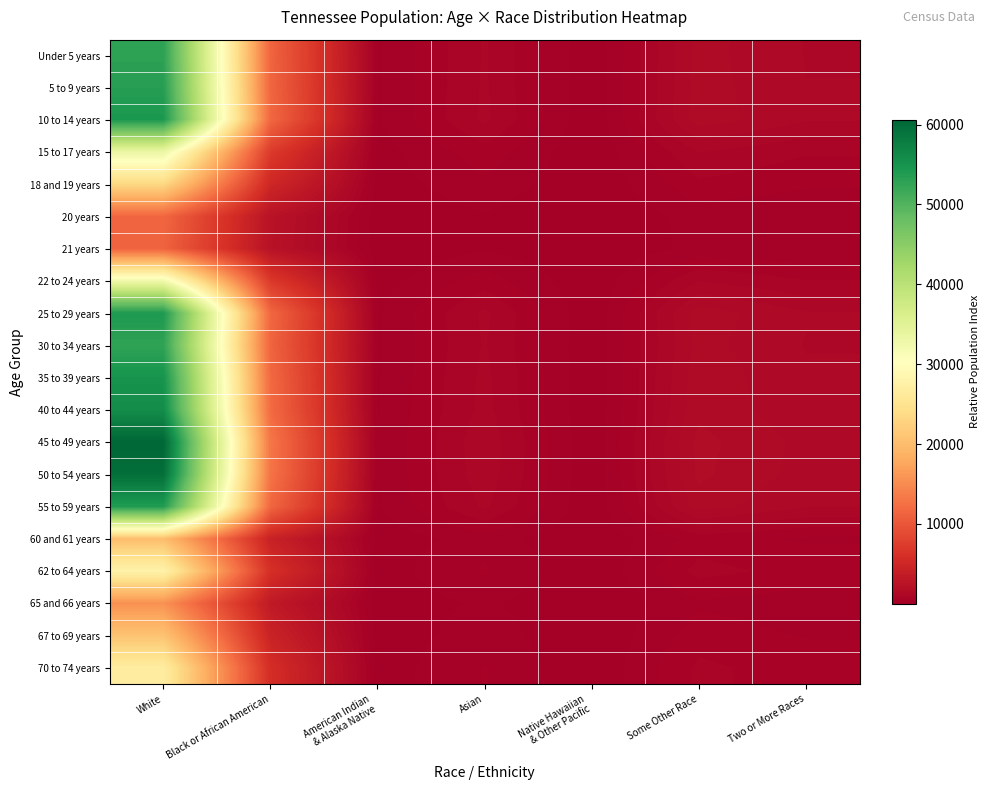

Reading left to right, what are all the values shown in this chart?

Under 5 years: White=52894.5	Black or African American=11362.6	American Indian
& Alaska Native=214.9	Asian=980.5	Native Hawaiian
& Other Pacific=39.1	Some Other Race=1525.5	Two or More Races=1182.2
5 to 9 years: White=53461.0	Black or African American=11484.3	American Indian
& Alaska Native=217.2	Asian=991.0	Native Hawaiian
& Other Pacific=39.6	Some Other Race=1541.9	Two or More Races=1194.9
10 to 14 years: White=54337.8	Black or African American=11672.6	American Indian
& Alaska Native=220.7	Asian=1007.3	Native Hawaiian
& Other Pacific=40.2	Some Other Race=1567.2	Two or More Races=1214.5
15 to 17 years: White=33342.2	Black or African American=7162.4	American Indian
& Alaska Native=135.4	Asian=618.1	Native Hawaiian
& Other Pacific=24.7	Some Other Race=961.6	Two or More Races=745.2
18 and 19 years: White=23362.1	Black or African American=5018.6	American Indian
& Alaska Native=94.9	Asian=433.1	Native Hawaiian
& Other Pacific=17.3	Some Other Race=673.8	Two or More Races=522.2
20 years: White=11592.8	Black or African American=2490.3	American Indian
& Alaska Native=47.1	Asian=214.9	Native Hawaiian
& Other Pacific=8.6	Some Other Race=334.4	Two or More Races=259.1
21 years: White=11200.6	Black or African American=2406.1	American Indian
& Alaska Native=45.5	Asian=207.6	Native Hawaiian
& Other Pacific=8.3	Some Other Race=323.0	Two or More Races=250.3
22 to 24 years: White=32491.6	Black or African American=6979.7	American Indian
& Alaska Native=132.0	Asian=602.3	Native Hawaiian
& Other Pacific=24.0	Some Other Race=937.1	Two or More Races=726.2
25 to 29 years: White=54174.6	Black or African American=11637.6	American Indian
& Alaska Native=220.1	Asian=1004.3	Native Hawaiian
& Other Pacific=40.1	Some Other Race=1562.5	Two or More Races=1210.8
30 to 34 years: White=52700.0	Black or African American=11320.8	American Indian
& Alaska Native=214.1	Asian=976.9	Native Hawaiian
& Other Pacific=39.0	Some Other Race=1519.9	Two or More Races=1177.9
35 to 39 years: White=54944.9	Black or African American=11803.1	American Indian
& Alaska Native=223.2	Asian=1018.6	Native Hawaiian
& Other Pacific=40.7	Some Other Race=1584.7	Two or More Races=1228.1
40 to 44 years: White=55838.1	Black or African American=11994.9	American Indian
& Alaska Native=226.8	Asian=1035.1	Native Hawaiian
& Other Pacific=41.3	Some Other Race=1610.4	Two or More Races=1248.0
45 to 49 years: White=60582.5	Black or African American=13014.1	American Indian
& Alaska Native=246.1	Asian=1123.1	Native Hawaiian
& Other Pacific=44.8	Some Other Race=1747.3	Two or More Races=1354.1
50 to 54 years: White=59578.8	Black or African American=12798.5	American Indian
& Alaska Native=242.0	Asian=1104.5	Native Hawaiian
& Other Pacific=44.1	Some Other Race=1718.3	Two or More Races=1331.6
55 to 59 years: White=53825.5	Black or African American=11562.6	American Indian
& Alaska Native=218.7	Asian=997.8	Native Hawaiian
& Other Pacific=39.8	Some Other Race=1552.4	Two or More Races=1203.0
60 and 61 years: White=20134.4	Black or African American=4325.2	American Indian
& Alaska Native=81.8	Asian=373.2	Native Hawaiian
& Other Pacific=14.9	Some Other Race=580.7	Two or More Races=450.0
62 to 64 years: White=27949.5	Black or African American=6004.0	American Indian
& Alaska Native=113.5	Asian=518.1	Native Hawaiian
& Other Pacific=20.7	Some Other Race=806.1	Two or More Races=624.7
65 and 66 years: White=15557.1	Black or African American=3341.9	American Indian
& Alaska Native=63.2	Asian=288.4	Native Hawaiian
& Other Pacific=11.5	Some Other Race=448.7	Two or More Races=347.7
67 to 69 years: White=20829.5	Black or African American=4474.5	American Indian
& Alaska Native=84.6	Asian=386.1	Native Hawaiian
& Other Pacific=15.4	Some Other Race=600.7	Two or More Races=465.6
70 to 74 years: White=26788.3	Black or African American=5754.6	American Indian
& Alaska Native=108.8	Asian=496.6	Native Hawaiian
& Other Pacific=19.8	Some Other Race=772.6	Two or More Races=598.7